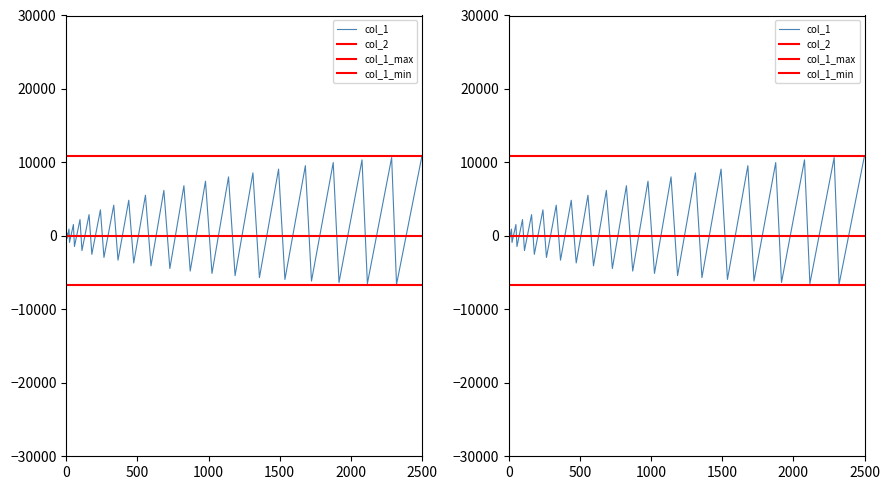

How many data points are above 392?

20